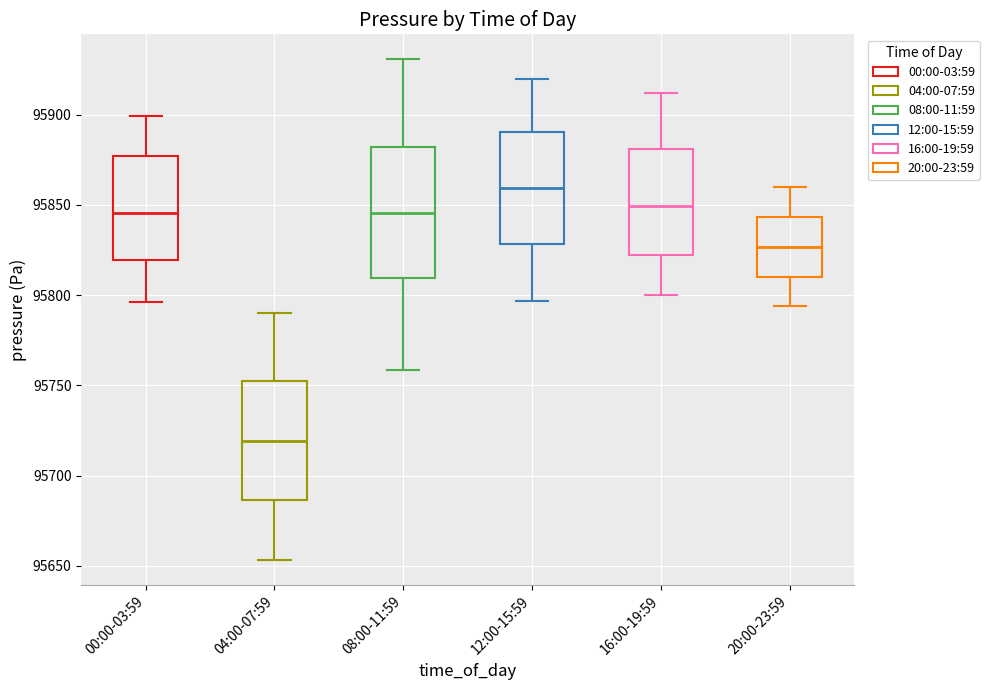

Where is the lower edge of the box for 12:00-15:59 on the y-axis? The values are not printed on the chart, so give them approximately, as read against the axis.

95830